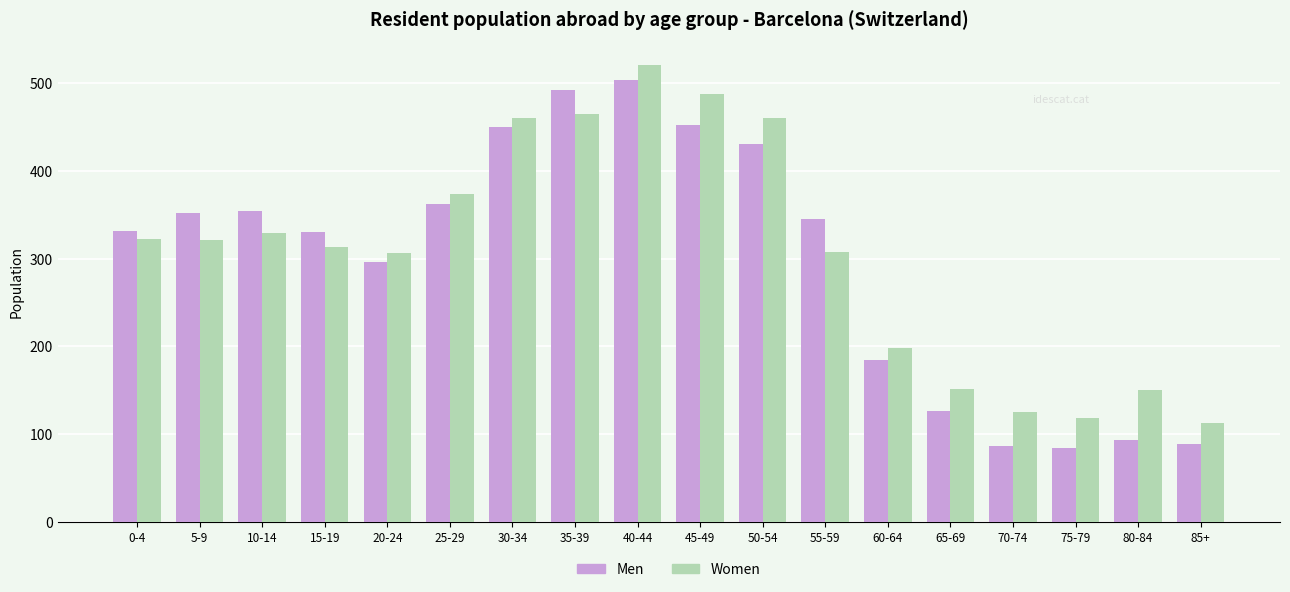

The value of Men at 80-84 is 93. True or false?

True